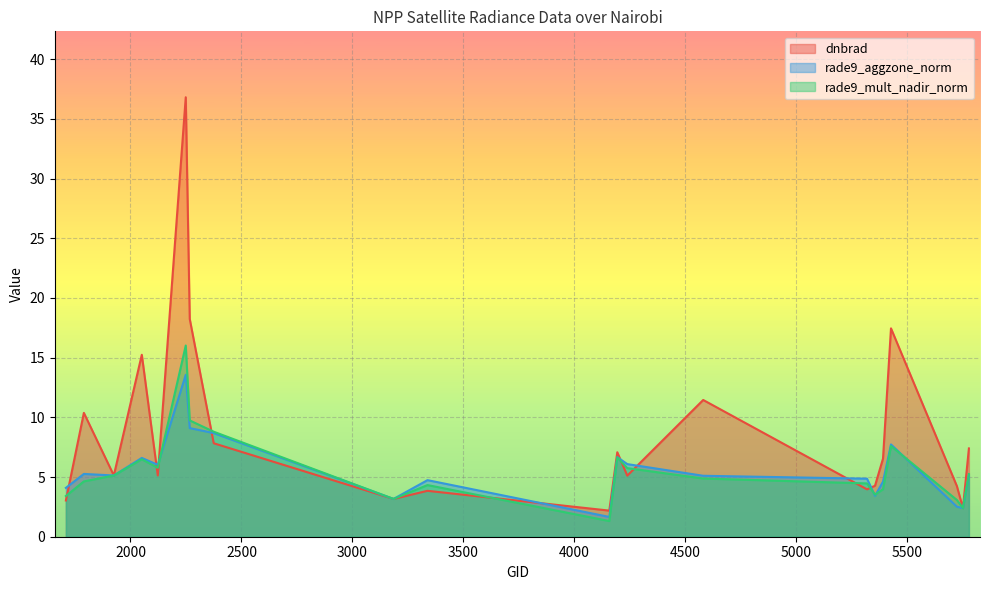

At which category is the sum across all series the highest?

2249